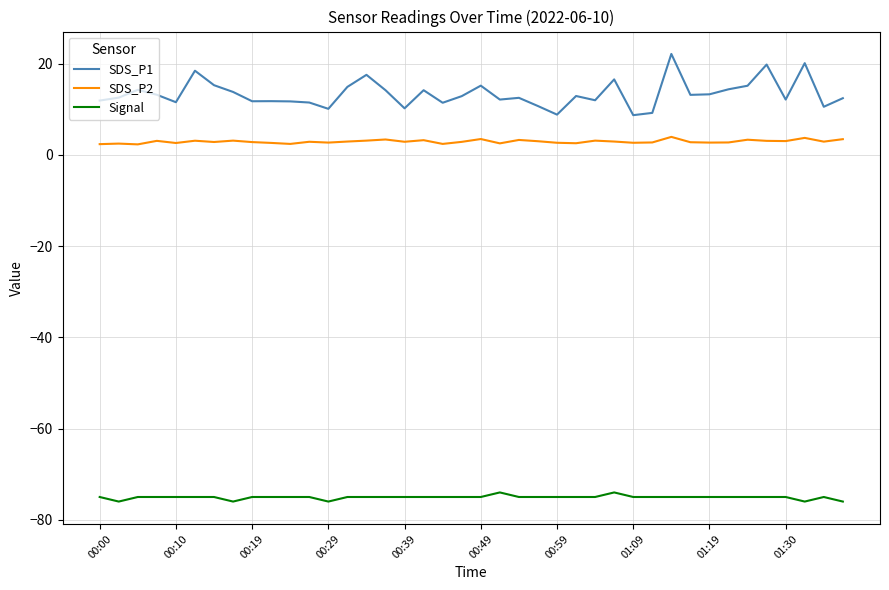

What are all the series names shown in the legend?

SDS_P1, SDS_P2, Signal